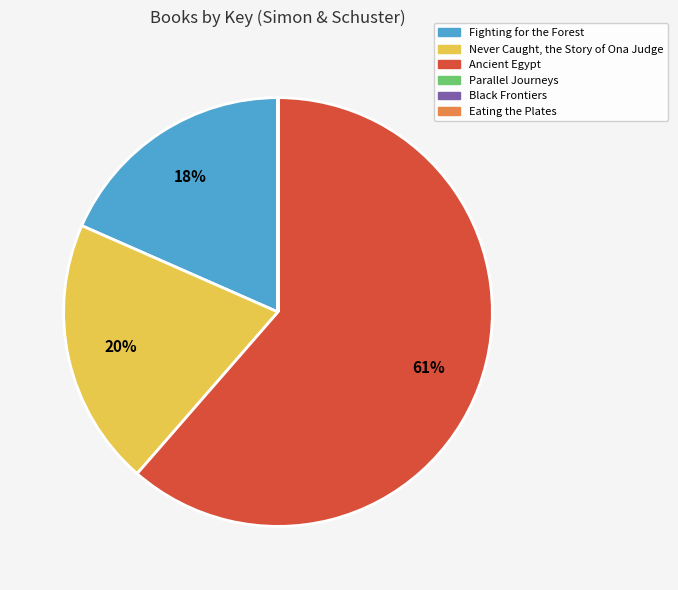

Between Ancient Egypt and Never Caught, the Story of Ona Judge, which is larger?

Ancient Egypt